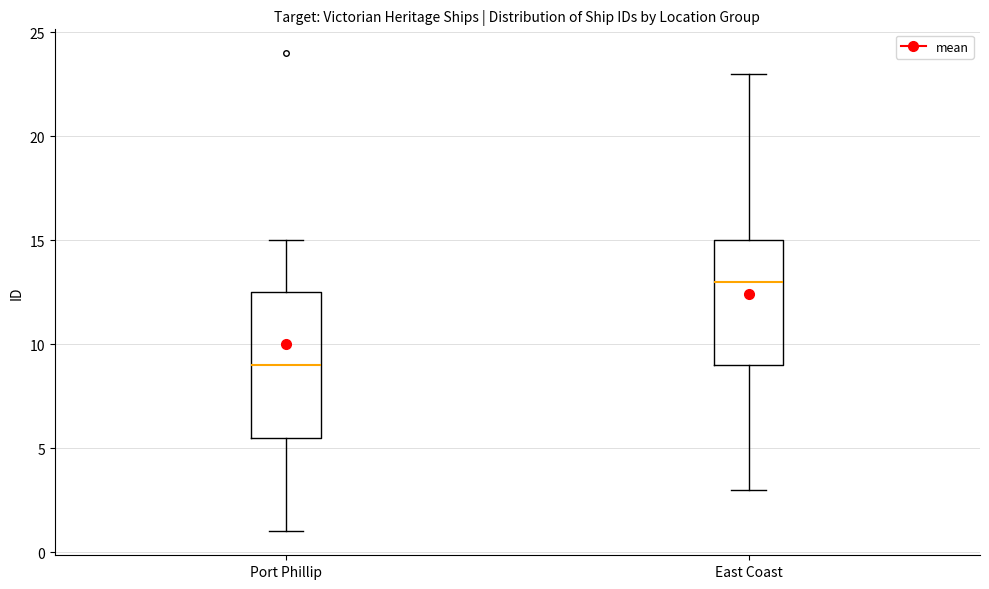

Comparing the boxes themselves (not the whiskers), which one is the tallest?

Port Phillip